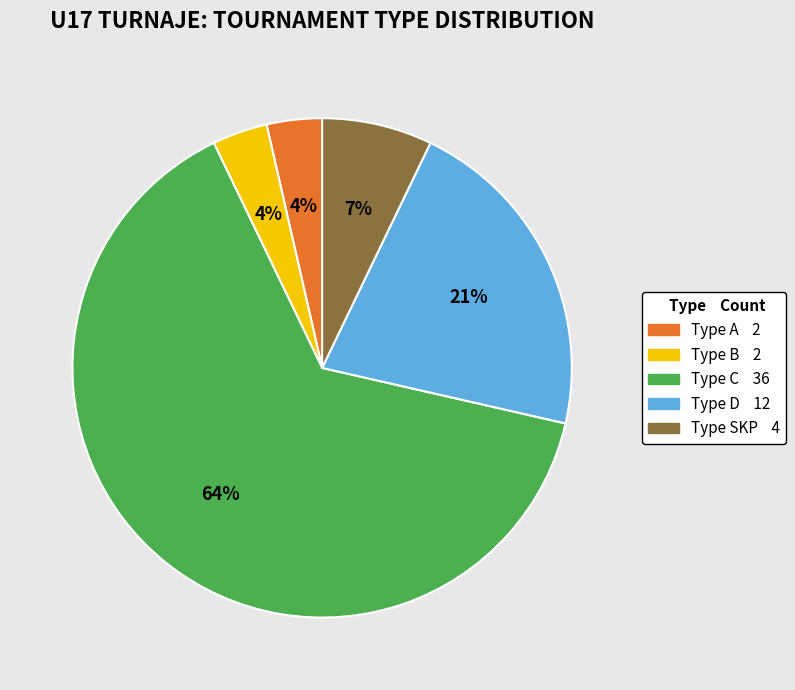

Count the number of slices in the pie.

5